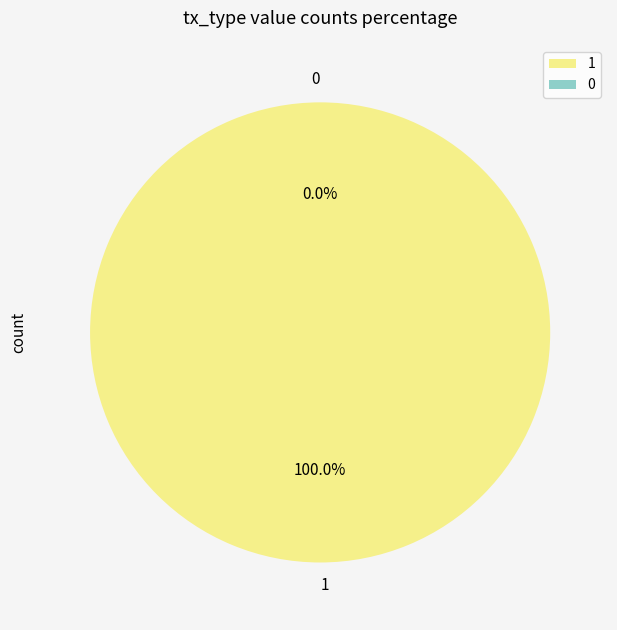

Count the number of slices in the pie.

2